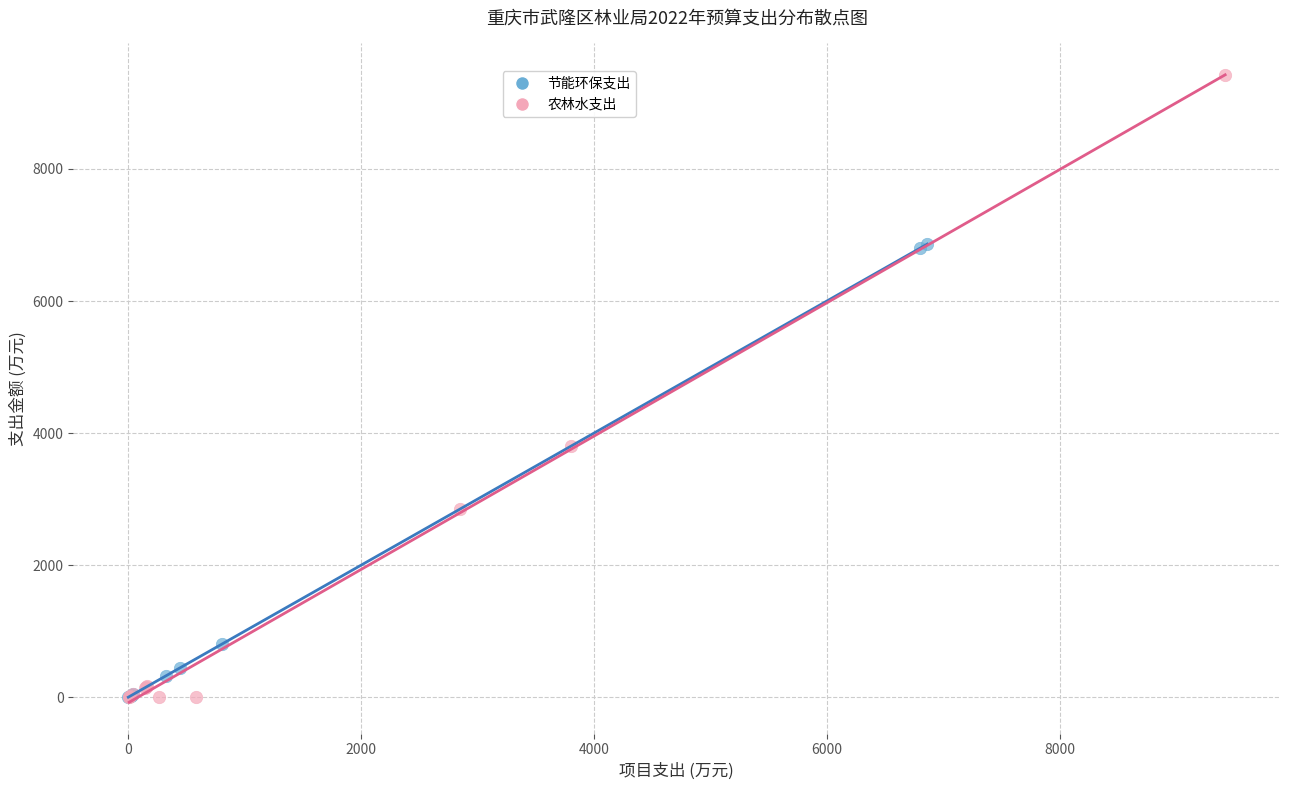

Which series has the widest spread of Y values?

农林水支出